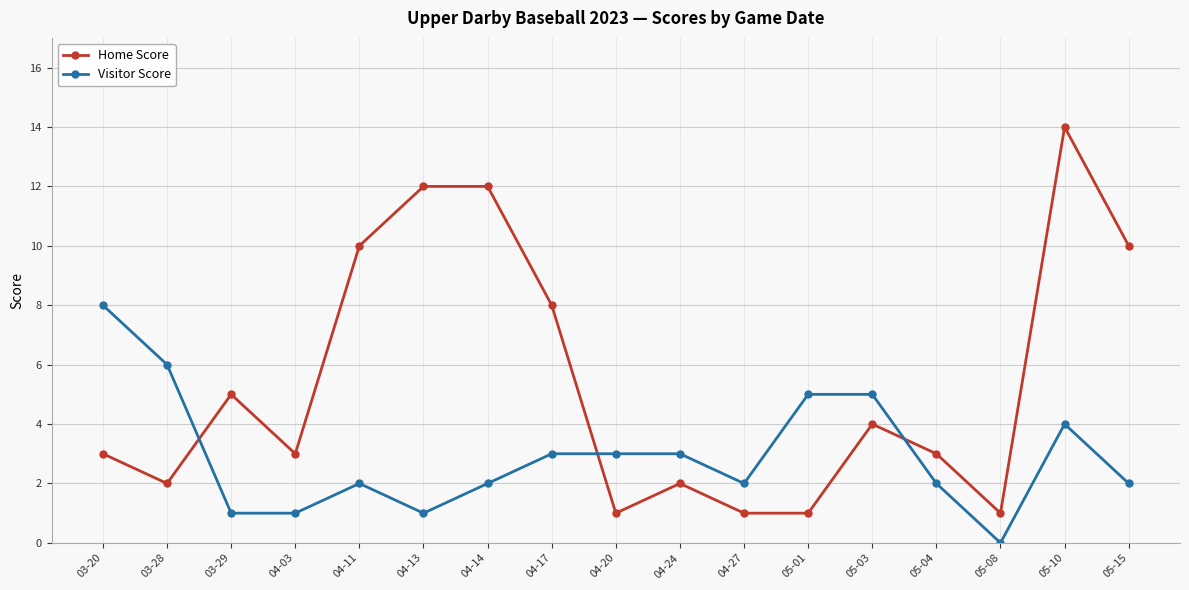

True or false: Visitor Score has more than 1 points higher than both neighbors.

True